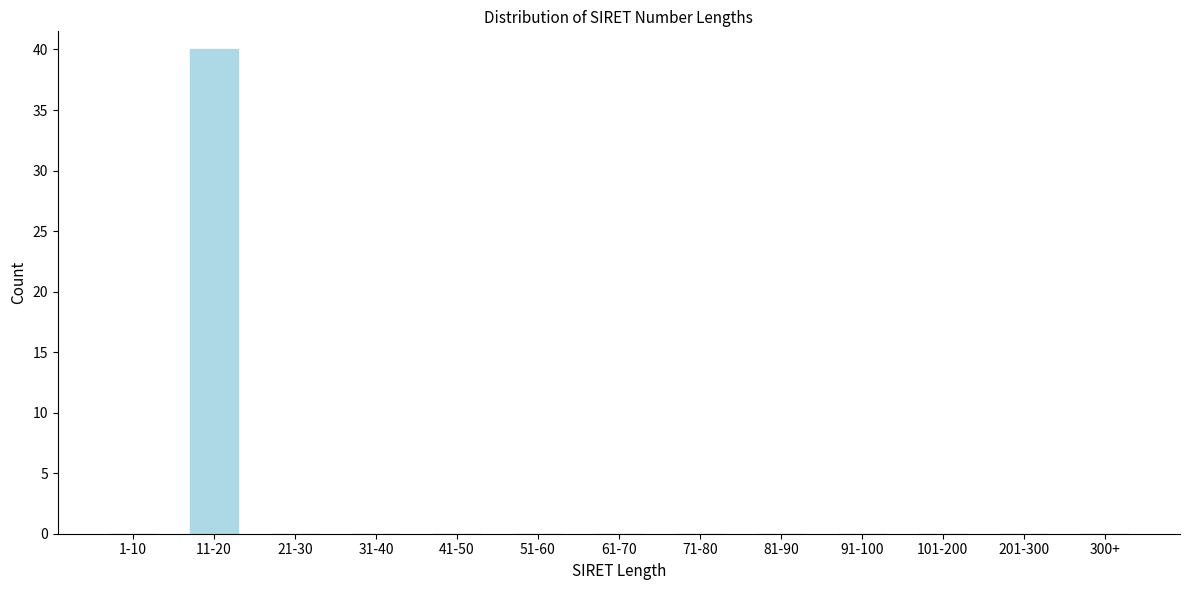

Reading right to left, transcribe all the data shown in this chart.

300+=0	201-300=0	101-200=0	91-100=0	81-90=0	71-80=0	61-70=0	51-60=0	41-50=0	31-40=0	21-30=0	11-20=40	1-10=0